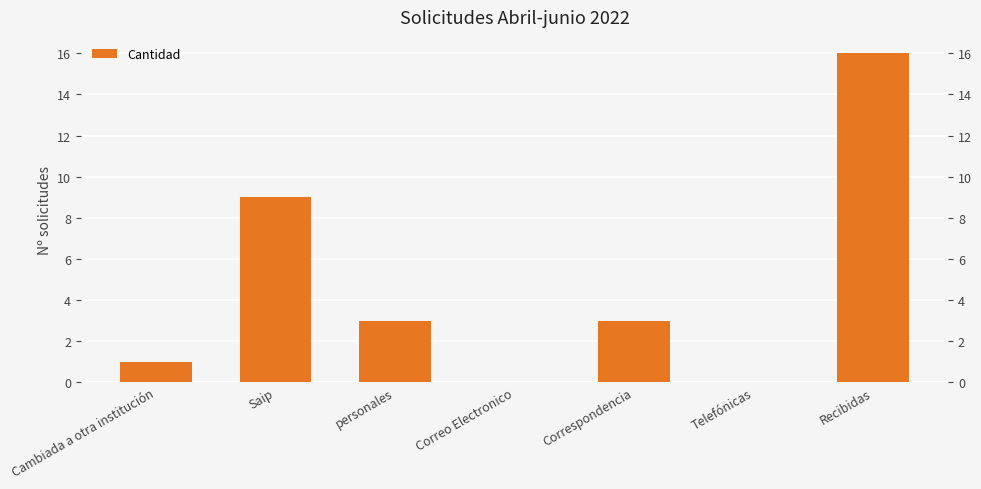

At which category does the chart reach its peak across all series?

Recibidas